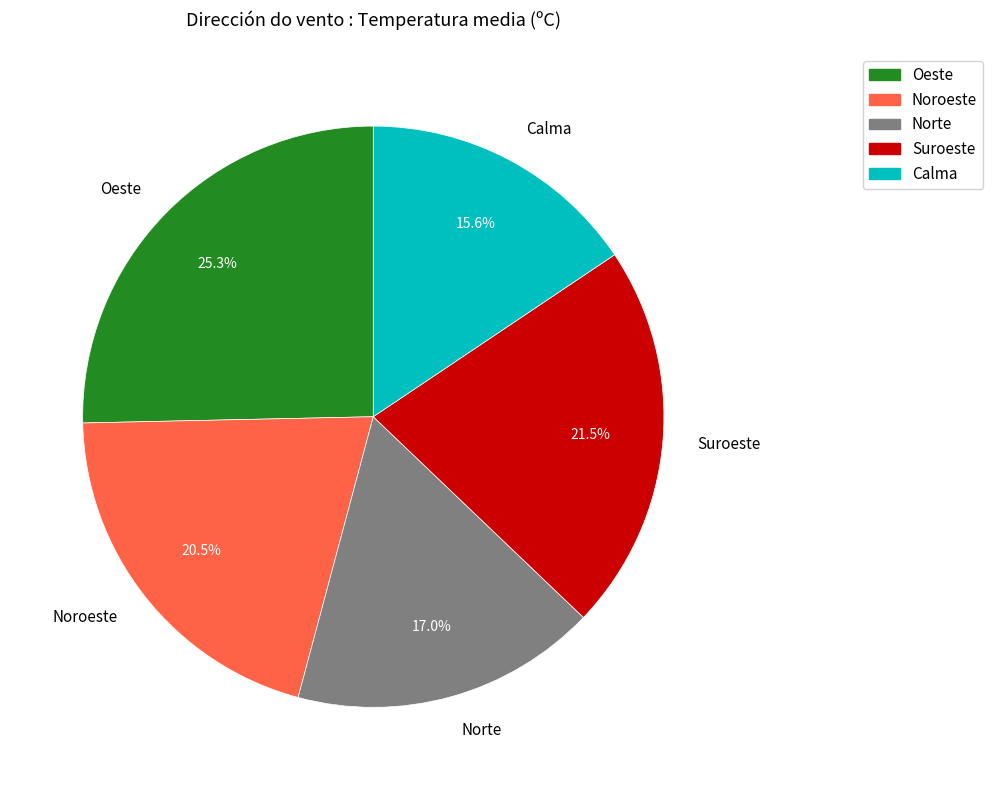

How many slices are in this pie chart?

5